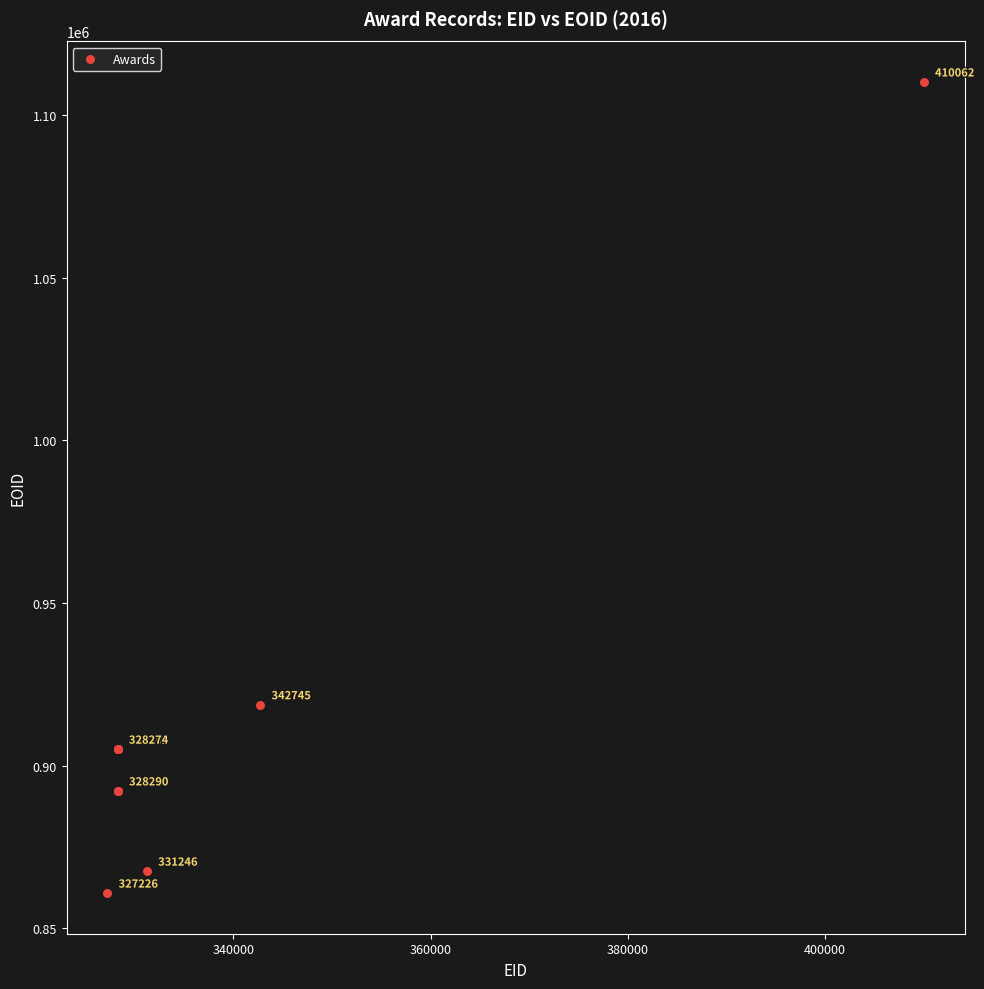

What Y value in the scatter plot is closest to 985484?

918701